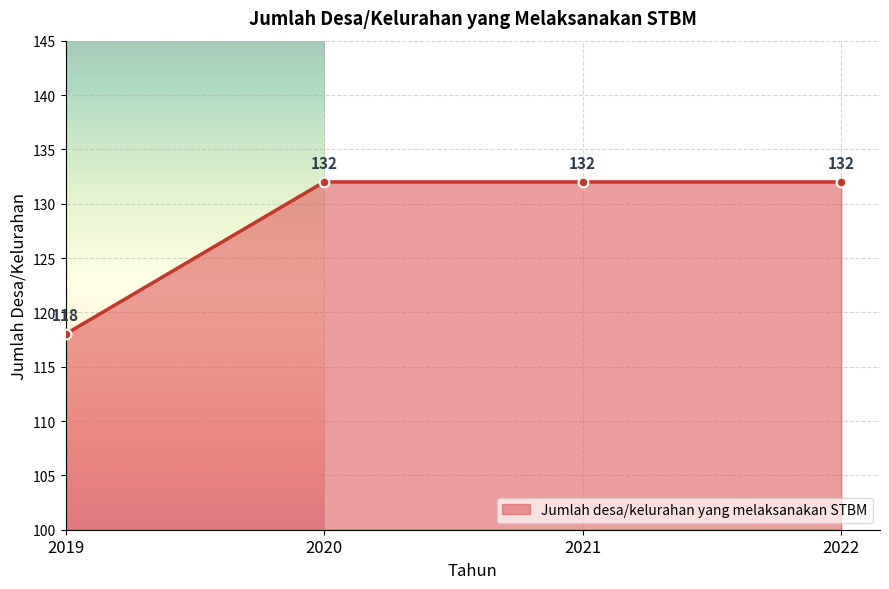

Is it true that the value at 2022 is 198?

False